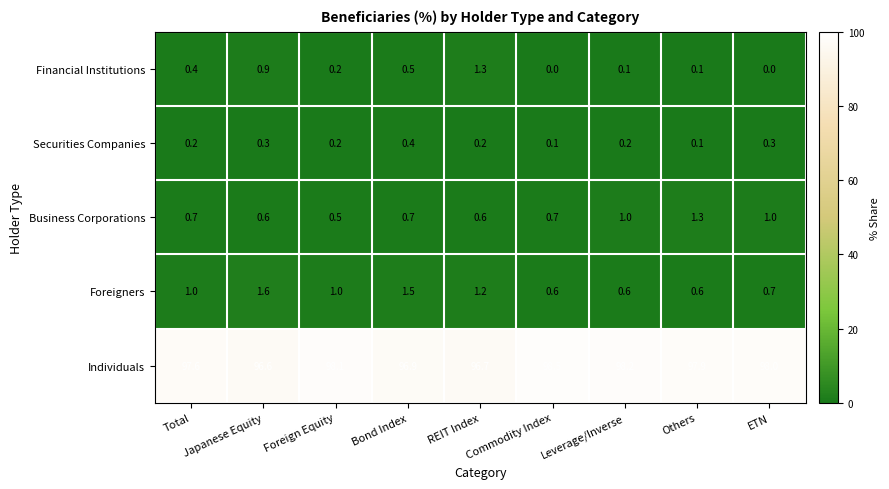

What is the difference between the Individuals values at Commodity Index and Leverage/Inverse?

0.3